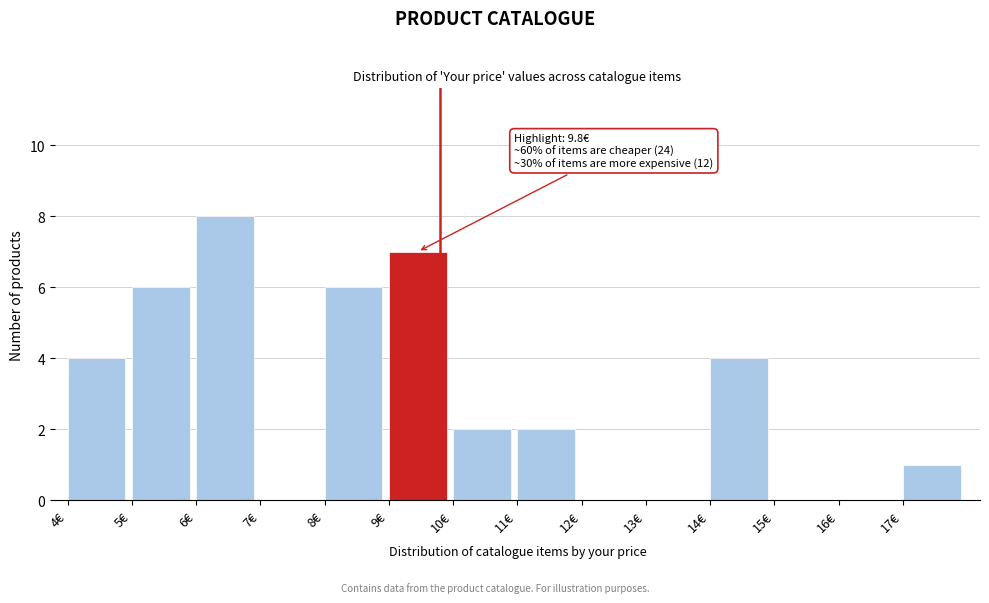

Which range on the x-axis has the tallest bar?

6 to 7